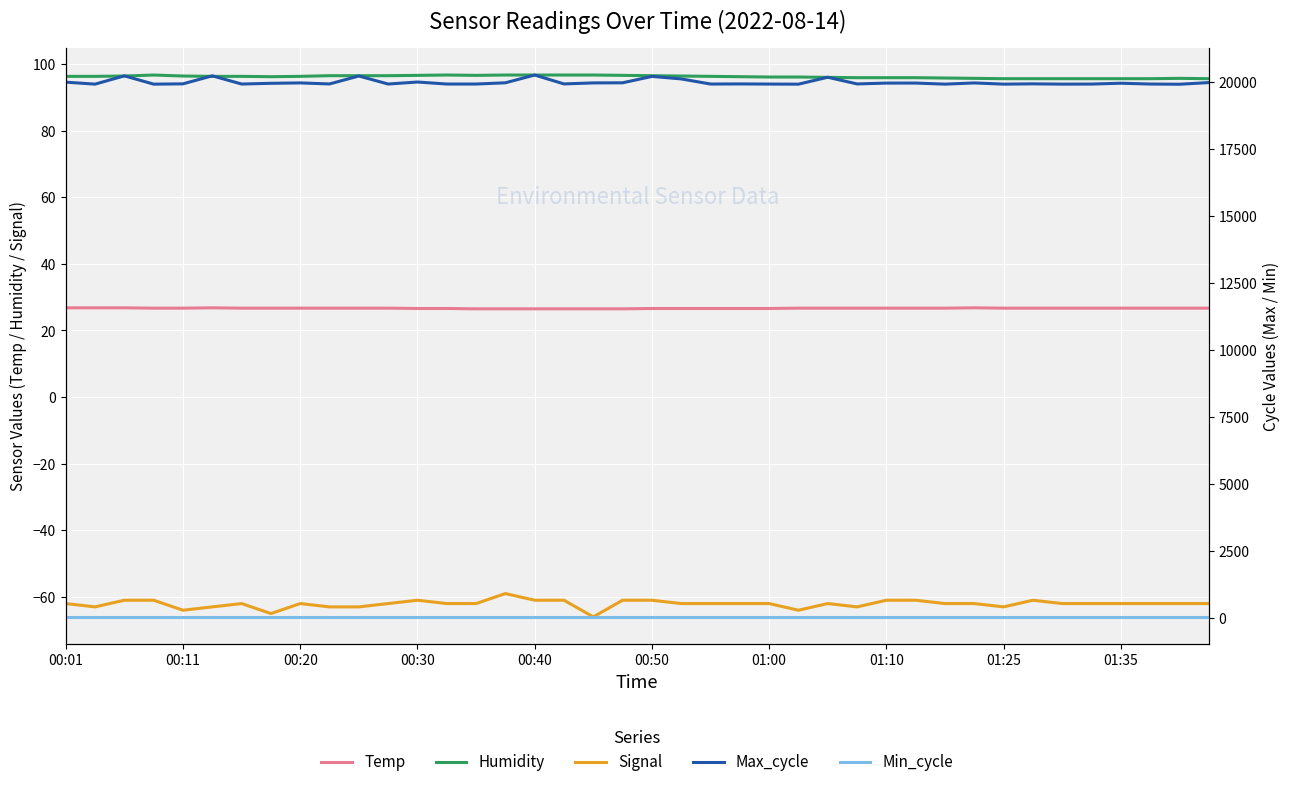

True or false: Signal has more than 0 points higher than both neighbors.

True